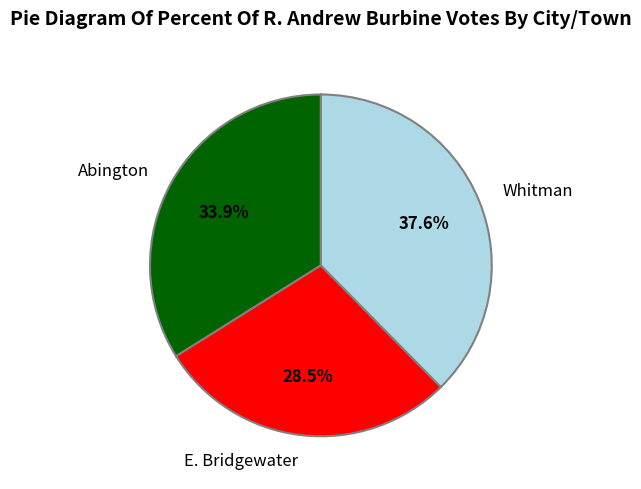

The Abington slice represents 49% of the pie. True or false?

False